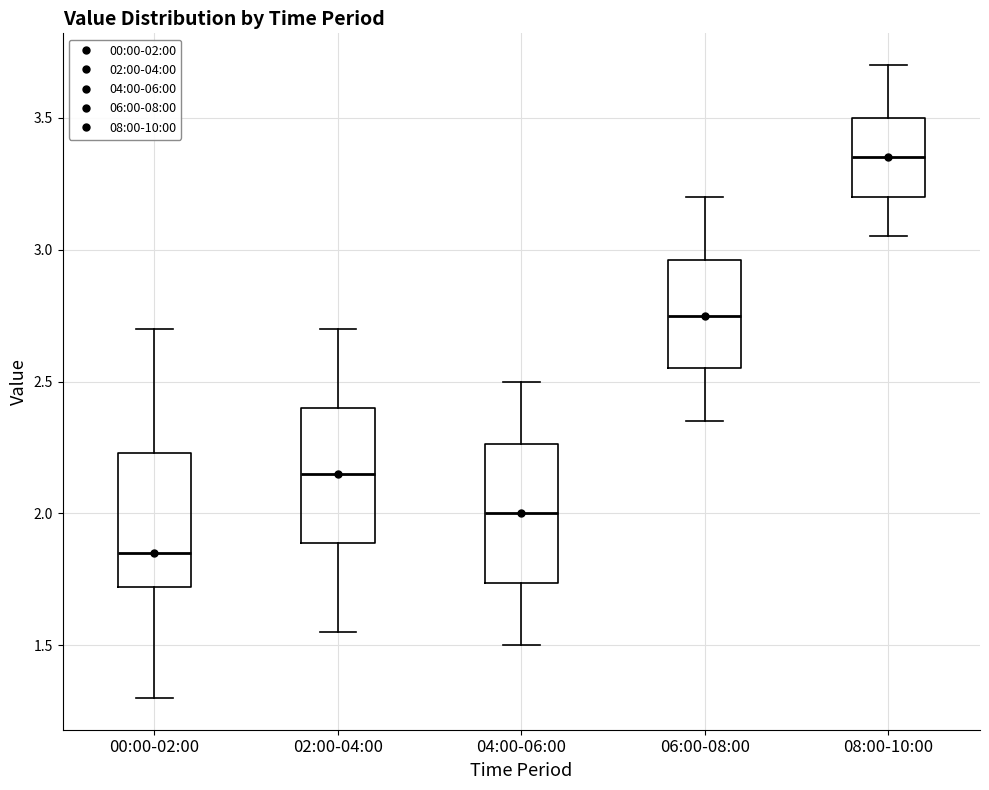

Where does the lower whisker of the box for 02:00-04:00 end on the y-axis? The values are not printed on the chart, so give them approximately, as read against the axis.

1.55